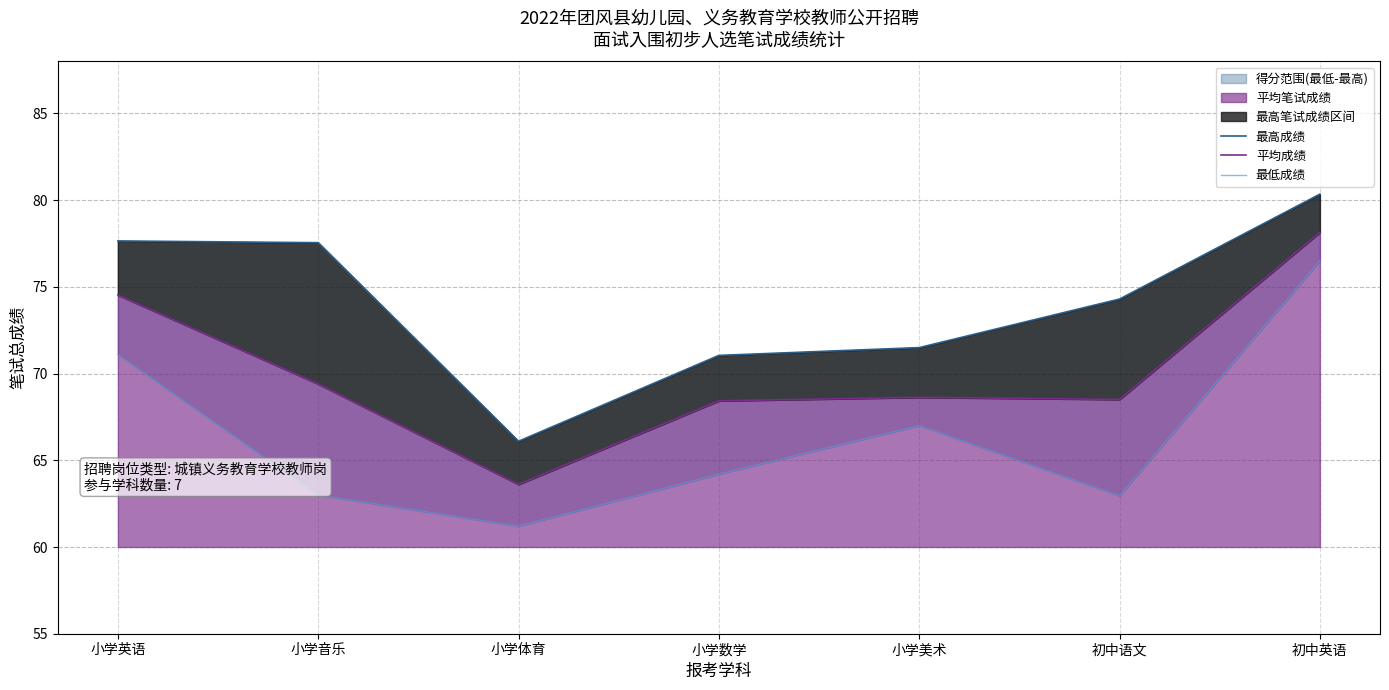

At which label does 最高成绩 reach its peak?

初中英语